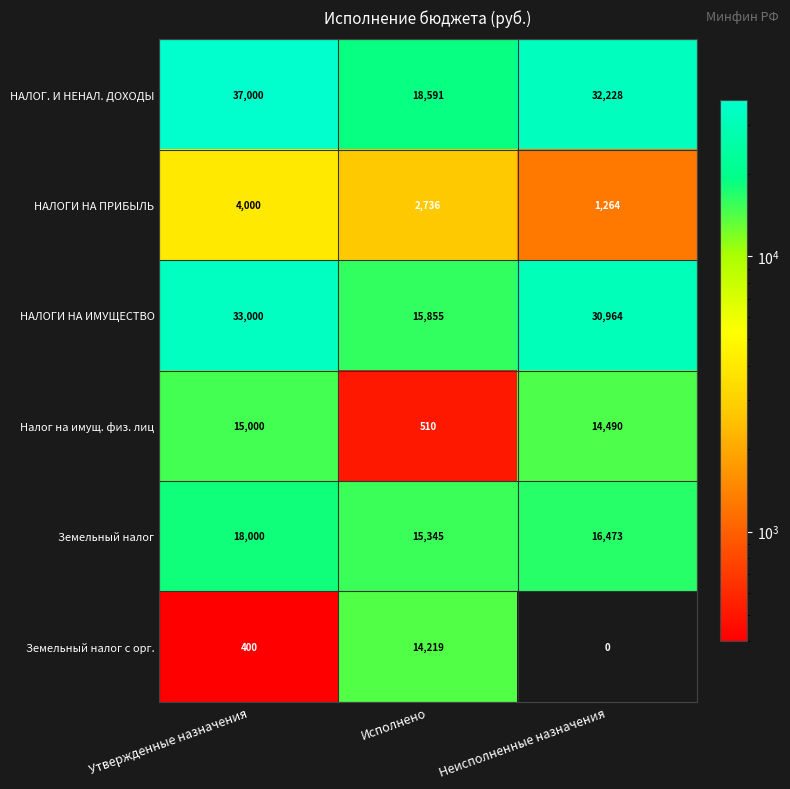

What is the maximum value shown in the chart?

37000